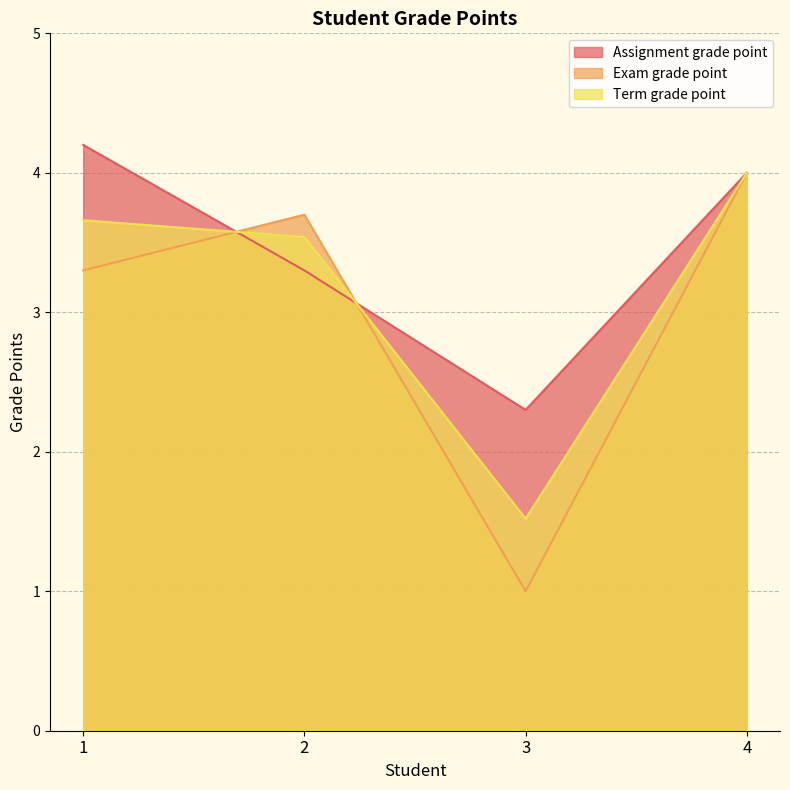

Where is Exam grade point nearest to the value 2?

3